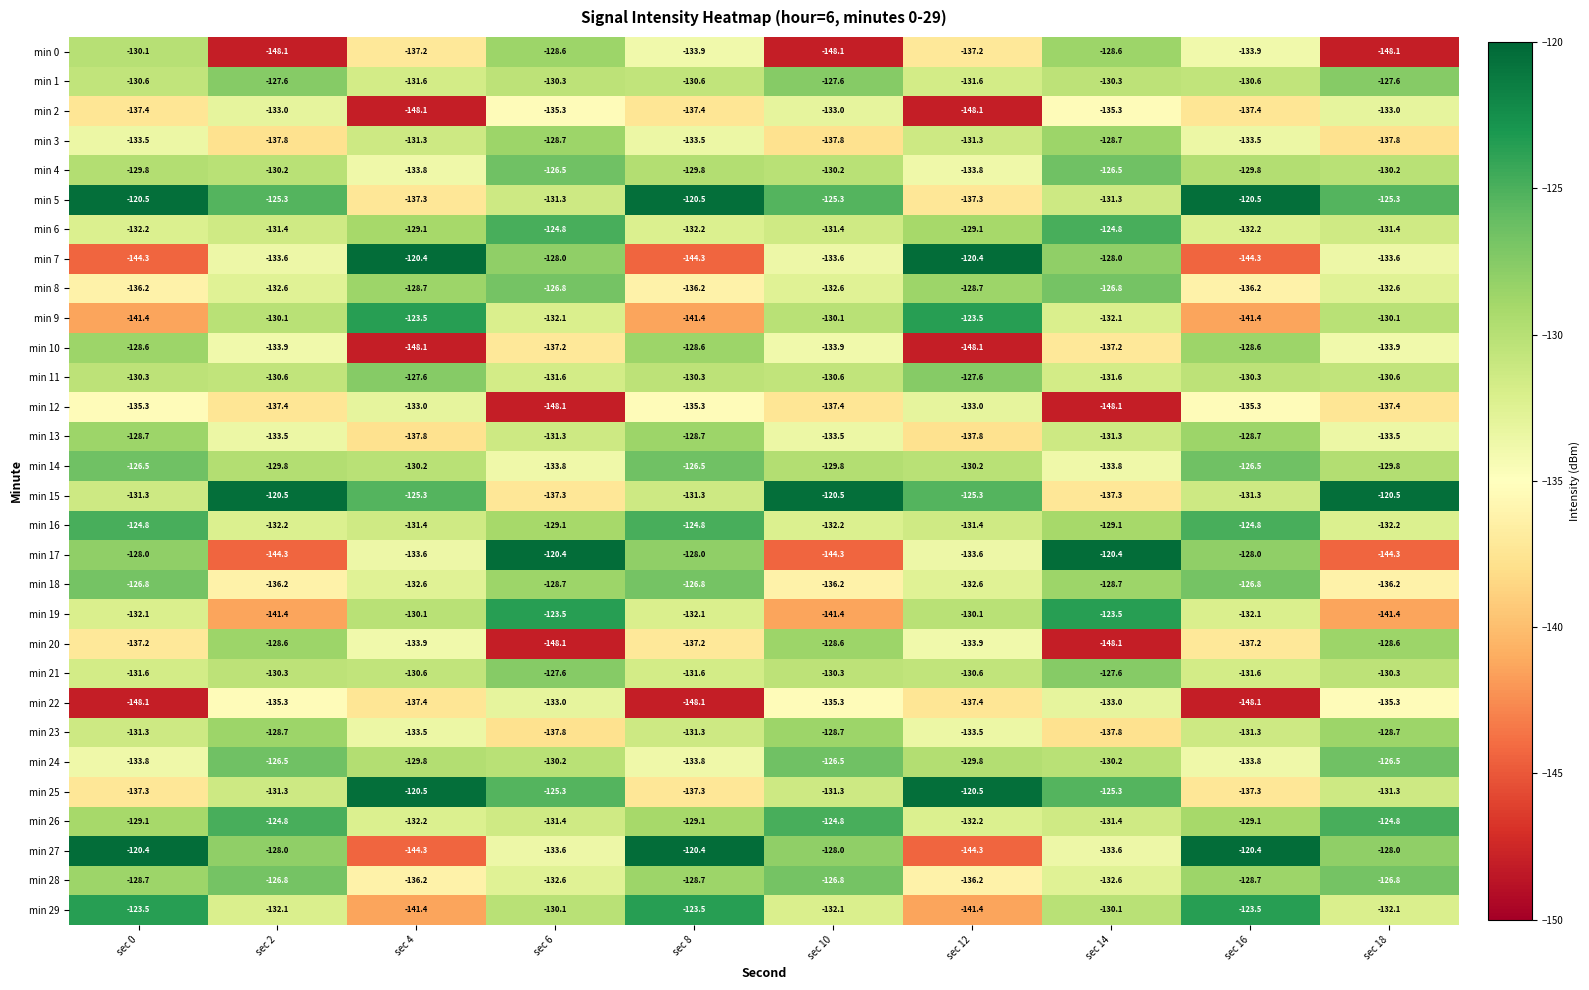

Between sec 12 and sec 14, which series saw the biggest shift?

min 12